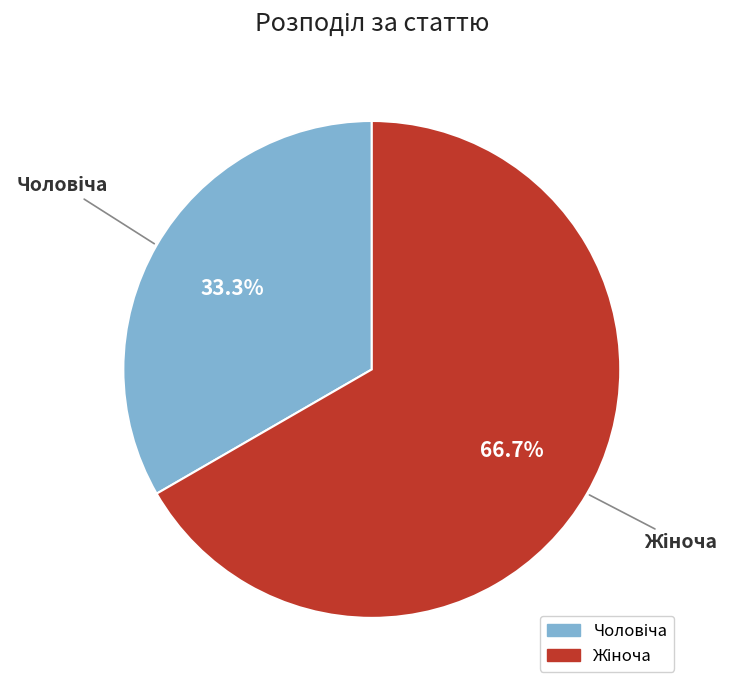

Is there any slice that represents more than half of the pie?

Yes